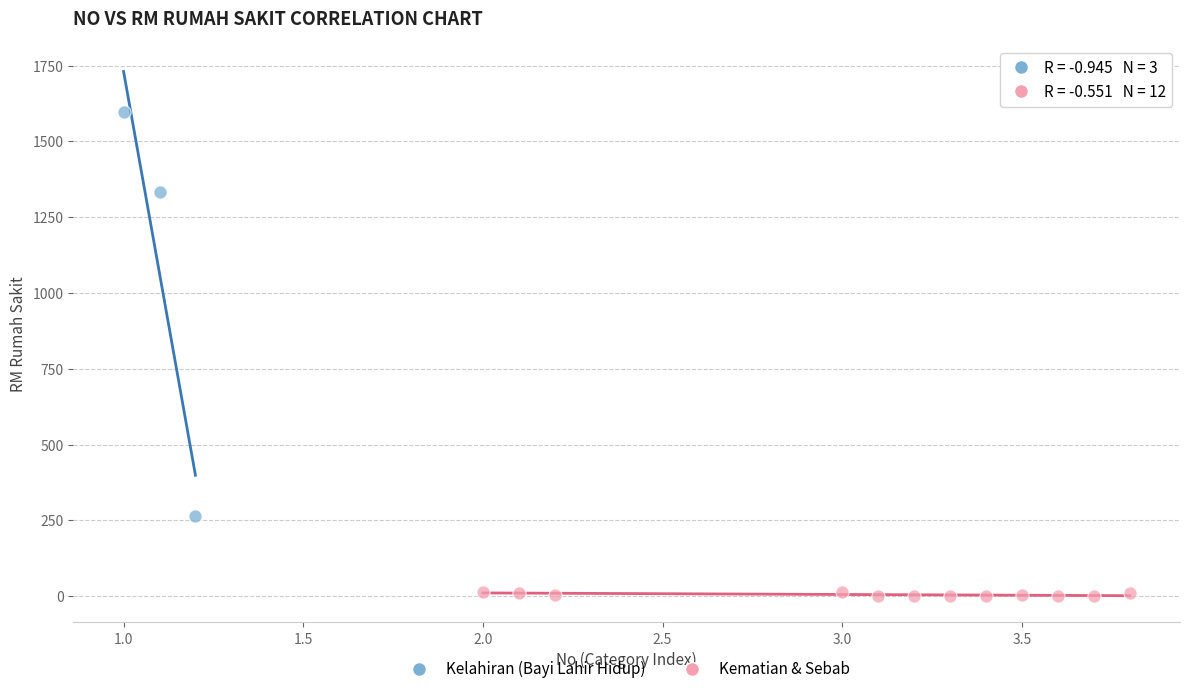

Which series has the largest Y range (max minus min)?

Kelahiran (Bayi Lahir Hidup)